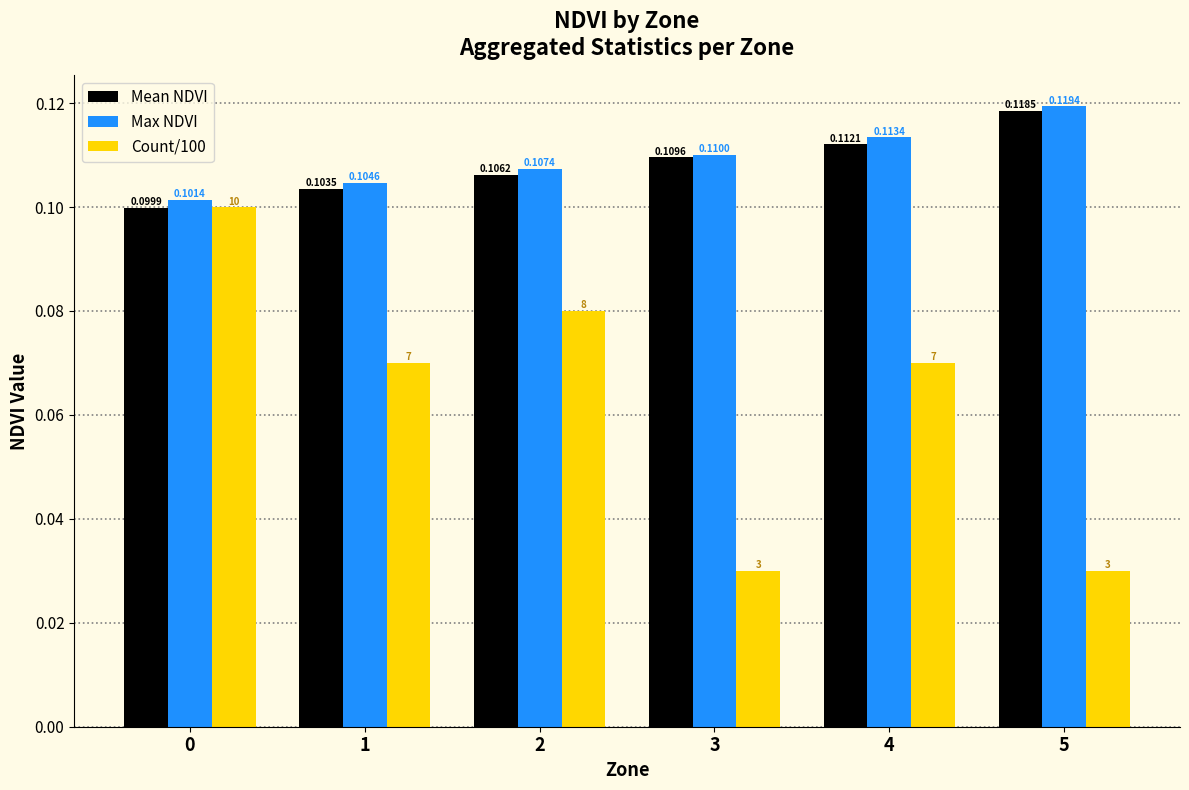

Which series changed the most between 0 and 1?

Count/100